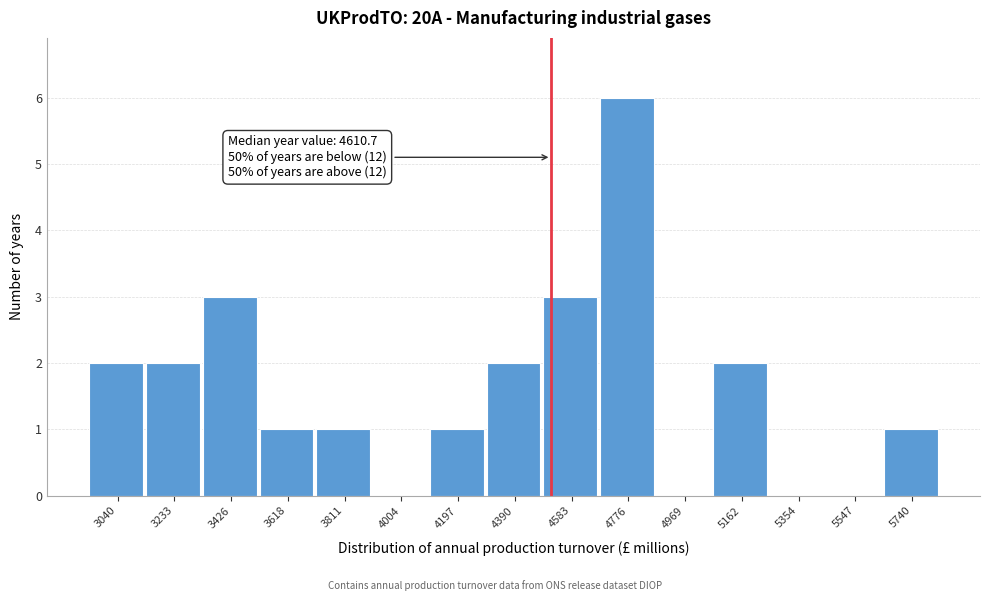

Reading left to right, transcribe all the data shown in this chart.

3040=2	3233=2	3426=3	3618=1	3811=1	4004=0	4197=1	4390=2	4583=3	4776=6	4969=0	5162=2	5354=0	5547=0	5740=1